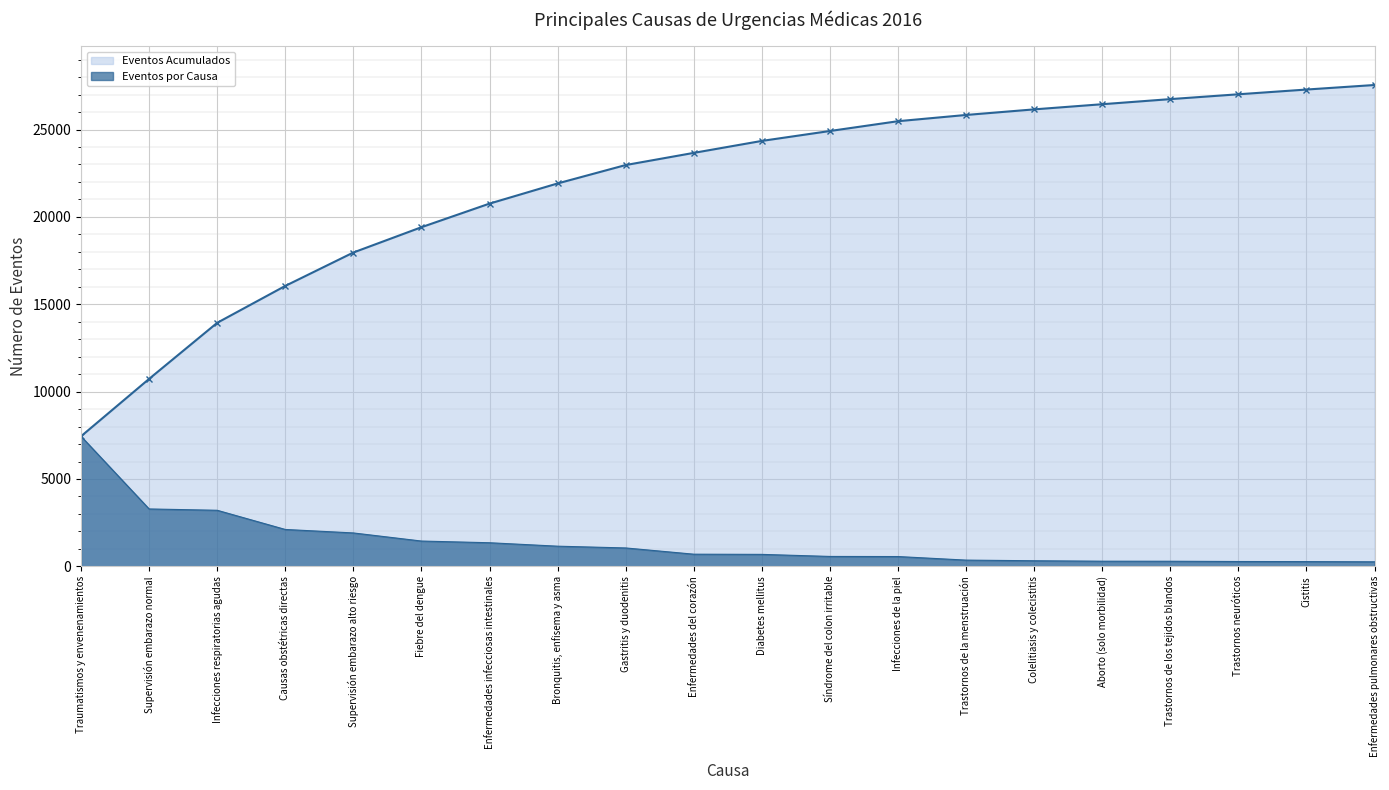

What is the total value across all series at Diabetes mellitus?

25033